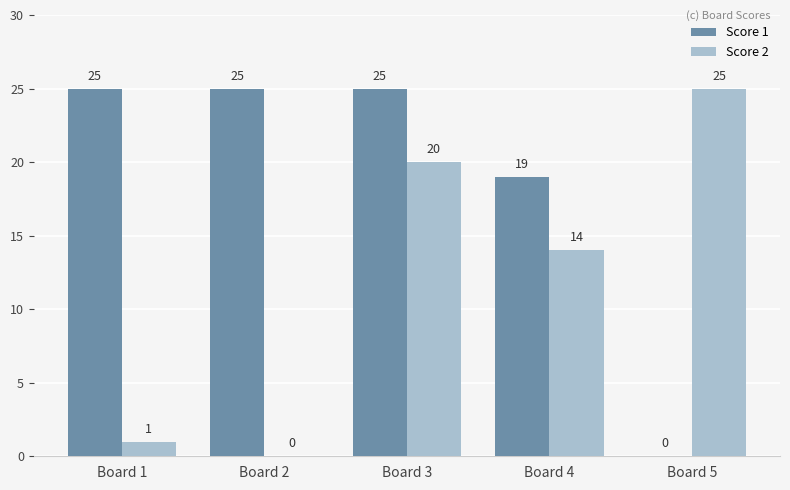

What is the maximum value shown in the chart?

25